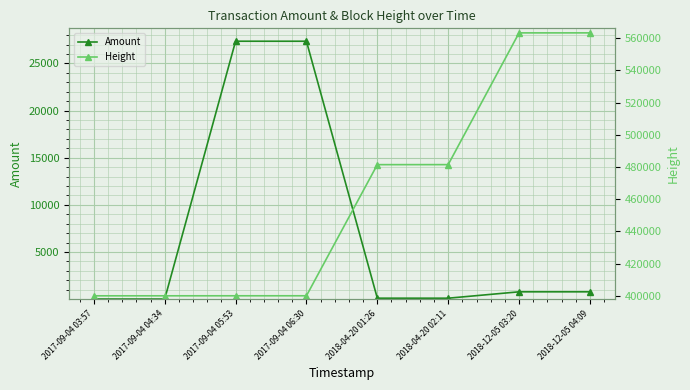

Which series has the largest range (max minus min)?

Height